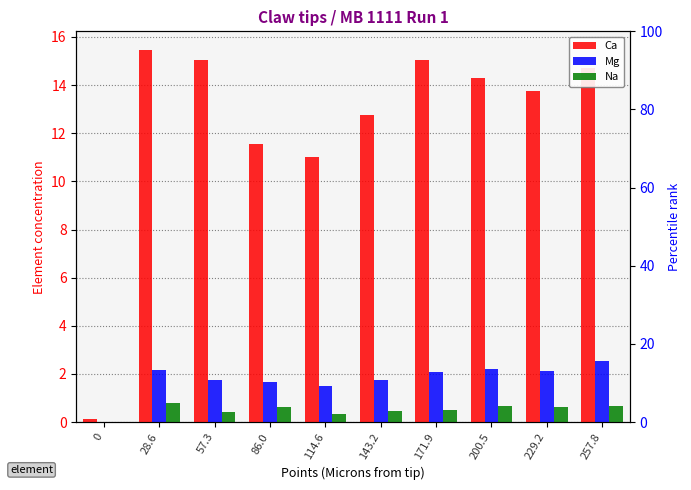

Reading right to left, transcribe all the data shown in this chart.

Ca: 257.8=14.7	229.2=13.7	200.5=14.3	171.9=15.1	143.2=12.8	114.6=11.0	86.0=11.6	57.3=15.1	28.6=15.5	0=0.1
Mg: 257.8=2.5	229.2=2.1	200.5=2.2	171.9=2.1	143.2=1.7	114.6=1.5	86.0=1.7	57.3=1.8	28.6=2.1	0=0.0
Na: 257.8=0.7	229.2=0.6	200.5=0.7	171.9=0.5	143.2=0.5	114.6=0.3	86.0=0.6	57.3=0.4	28.6=0.8	0=0.0